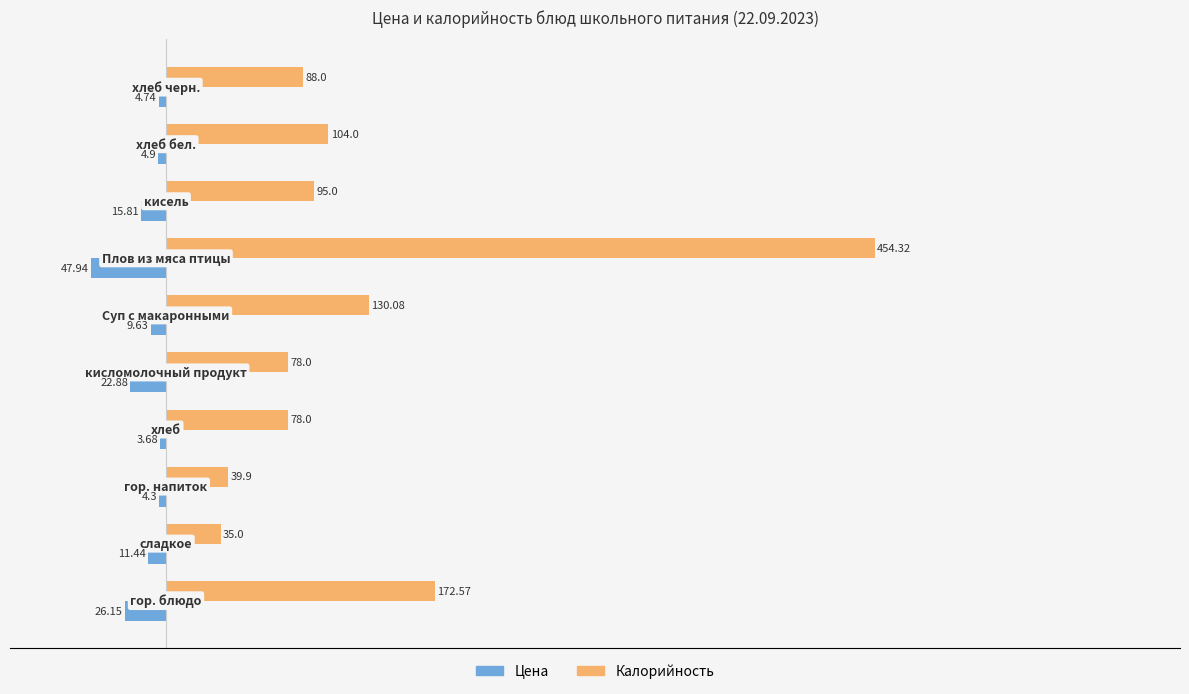

List the series in order of their overall mean, highest first.

Калорийность, Цена